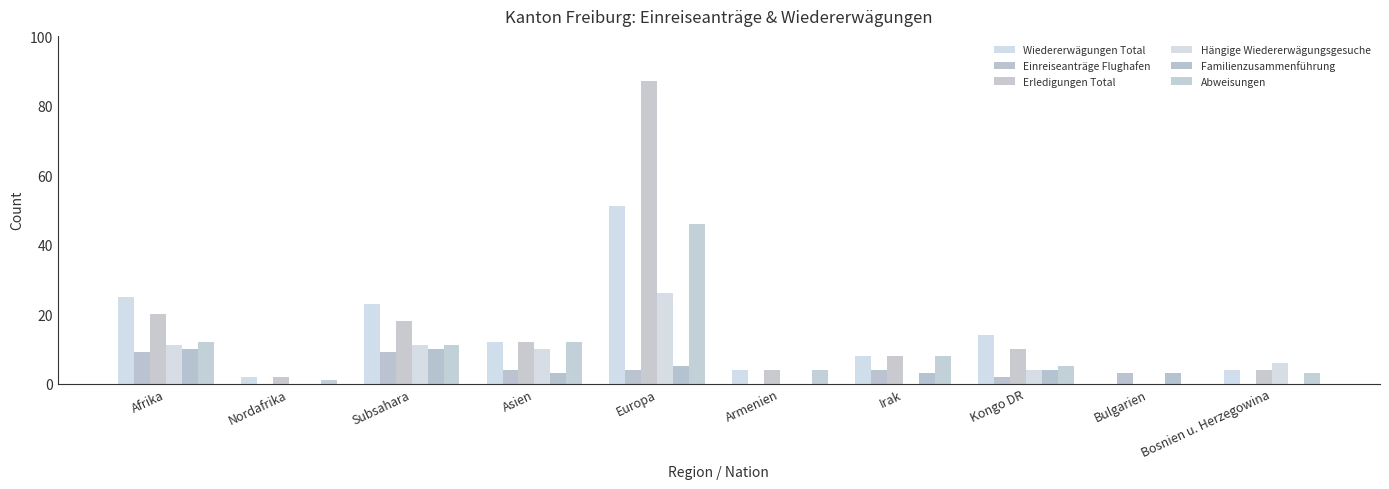

At which label does Erledigungen Total first exceed 10?

Afrika